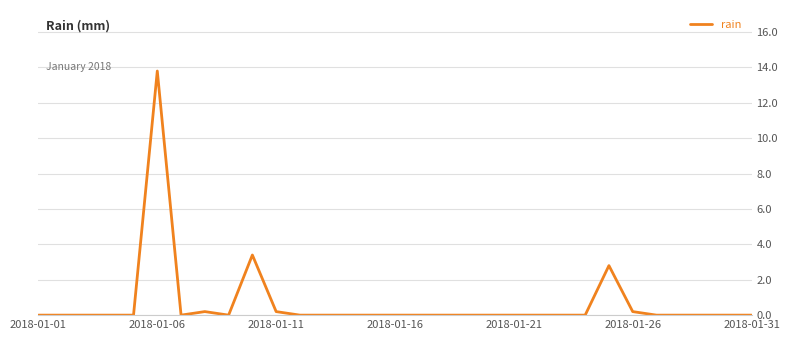

What is the greatest value displayed?

13.8